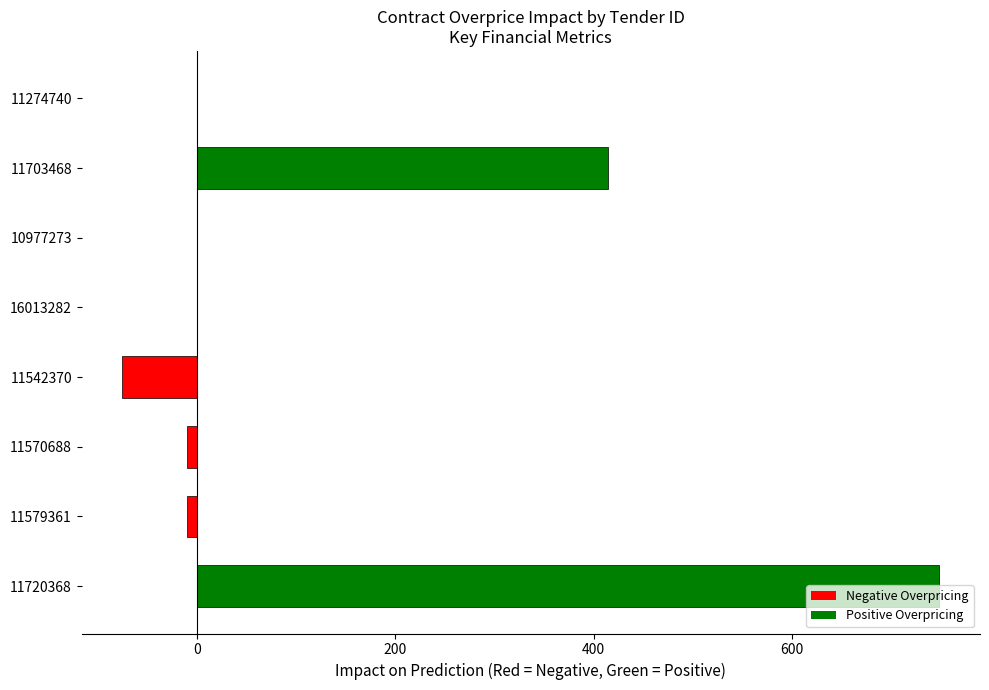

At which category does the chart reach its peak across all series?

11720368